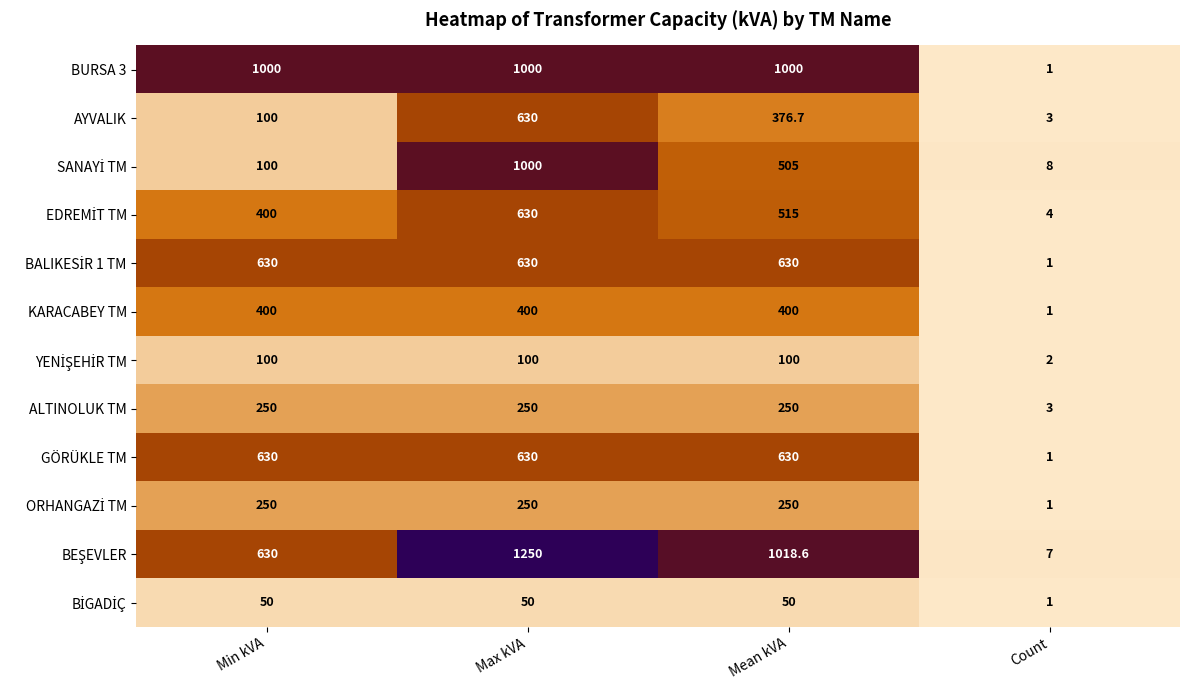

Is it true that KARACABEY TM equals 225.2 at Max kVA?

False